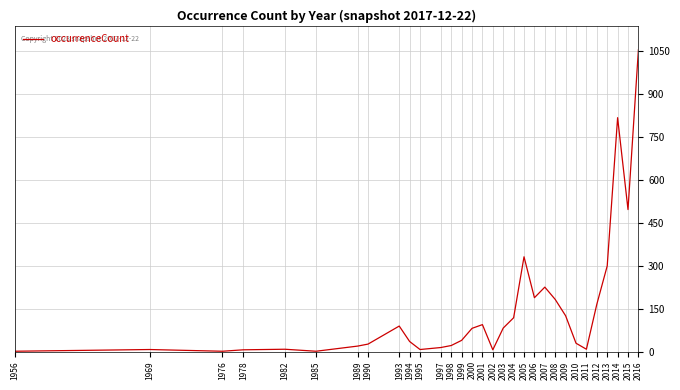

What is the difference between the values at 2003 and 1989?

63